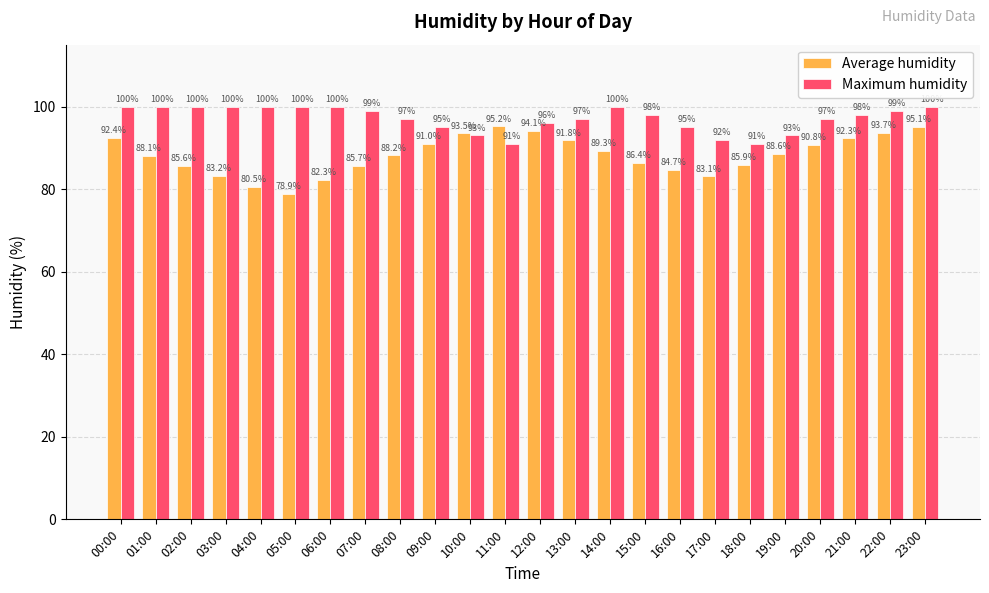

Where is Average humidity nearest to the value 87?

15:00